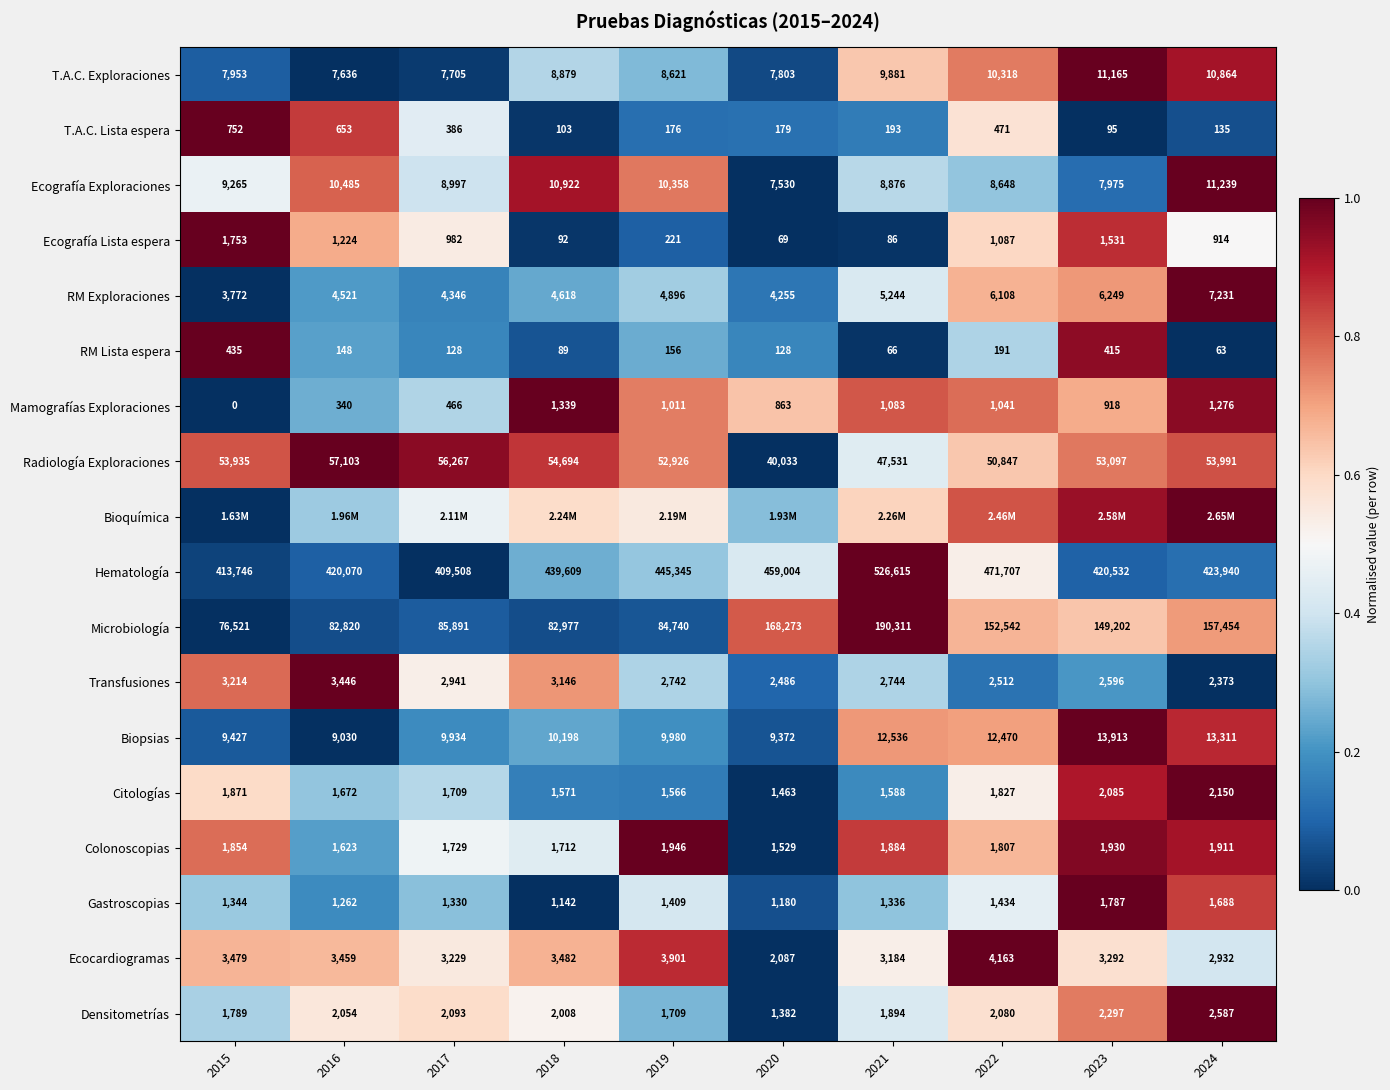

Rank the categories by Mamografías Exploraciones value from highest to lowest.

2018, 2024, 2021, 2022, 2019, 2023, 2020, 2017, 2016, 2015